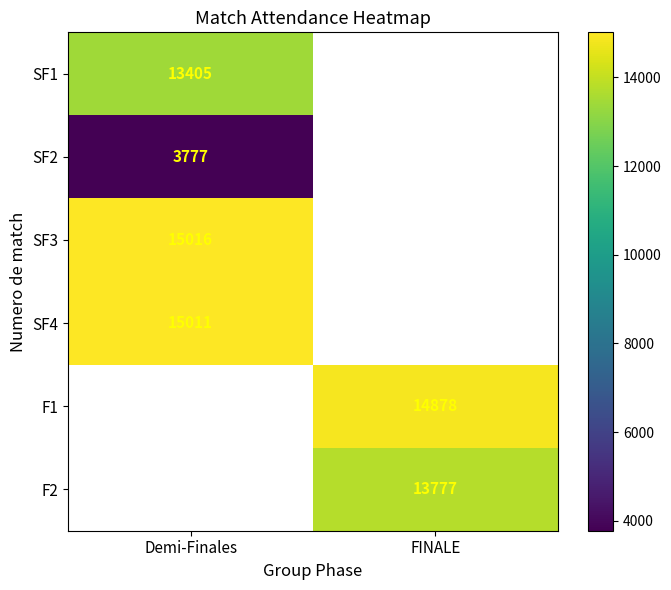

What is the spread (max minus min) of values at Demi-Finales?

11239.0